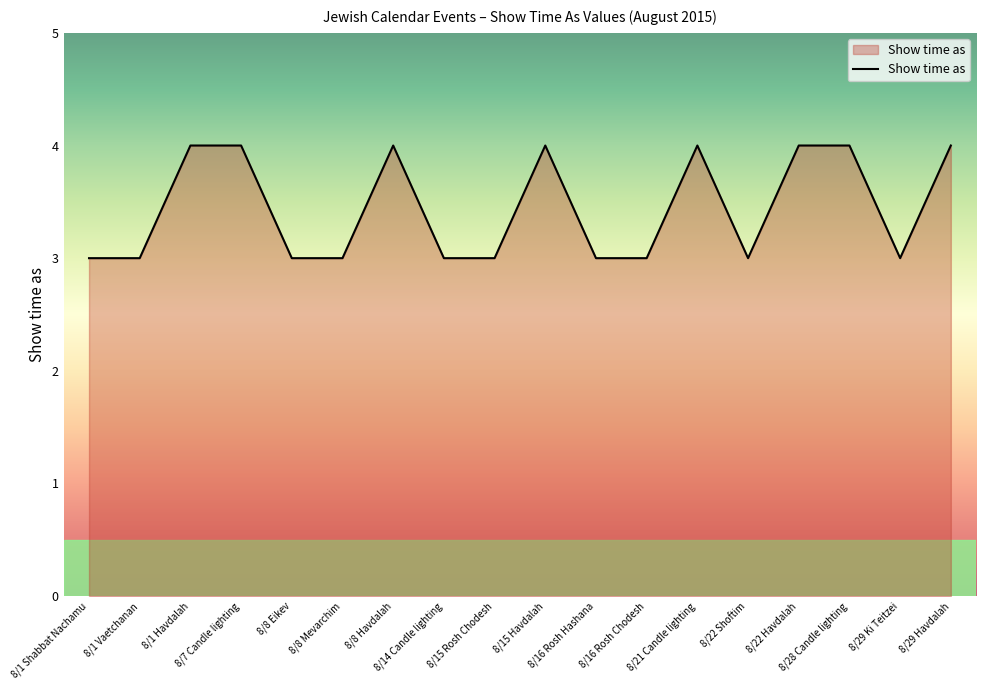

Which has a higher value, 8/28 Candle lighting or 8/8 Mevarchim?

8/28 Candle lighting